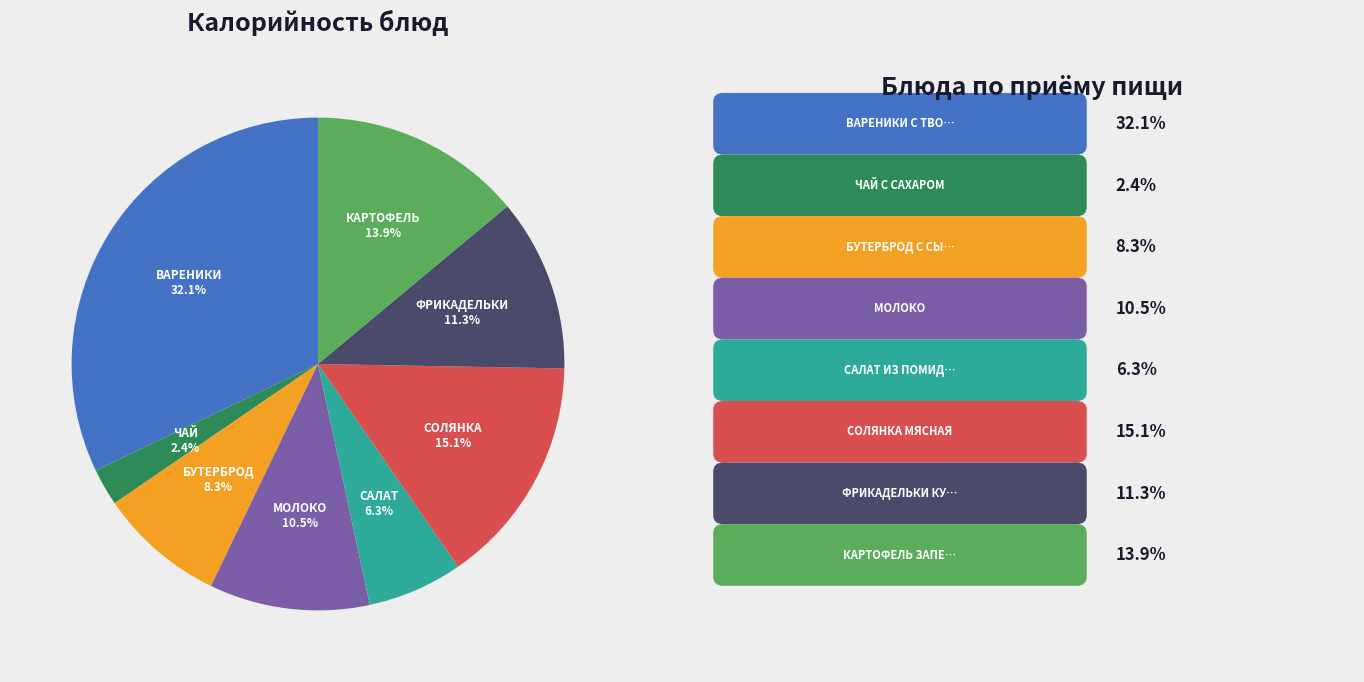

Count the number of slices in the pie.

8